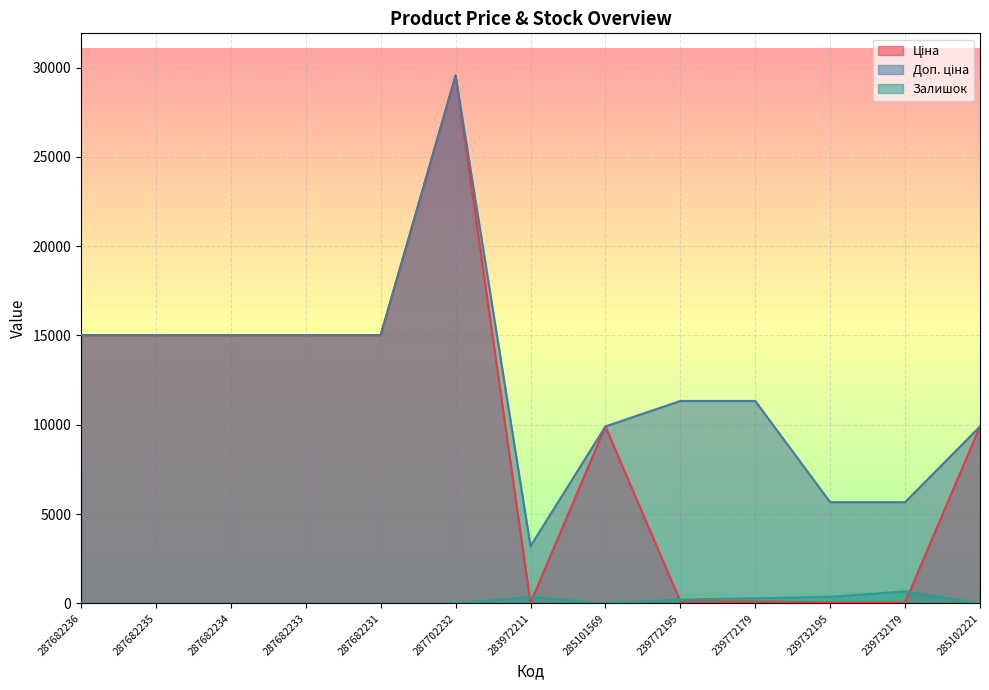

True or false: Доп. ціна and Залишок cross at least once.

False